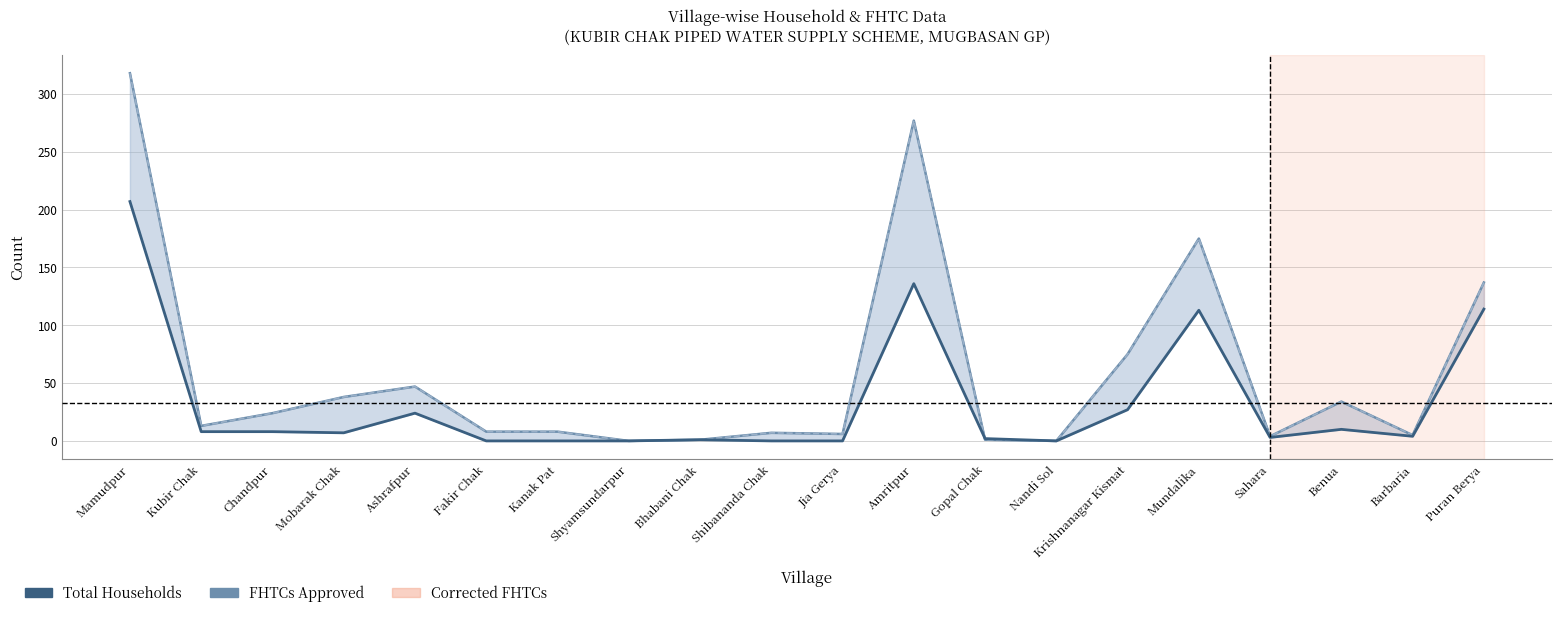

What is the difference between the highest and lowest values at Sahara?

1